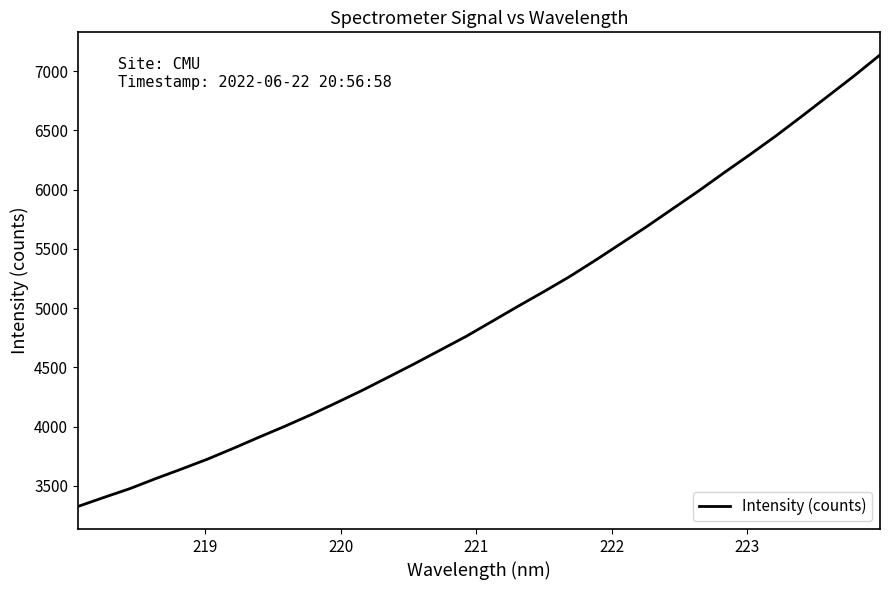

What is the smallest value displayed?

3327.1